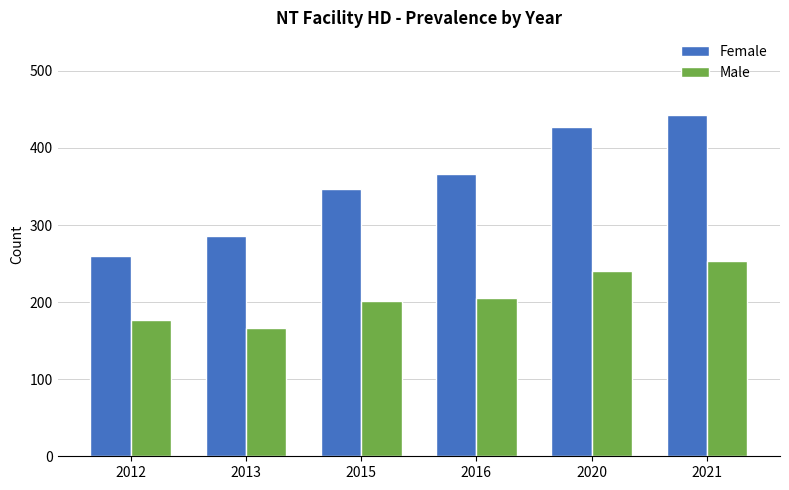

The value of Male at 2021 is 253. True or false?

True